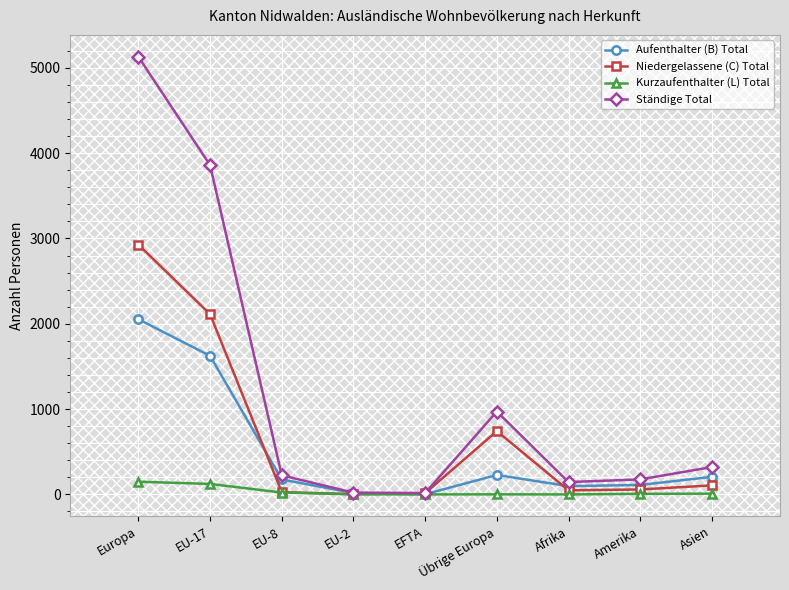

Is the value of Aufenthalter (B) Total at Asien greater than the value of Niedergelassene (C) Total at Übrige Europa?

No